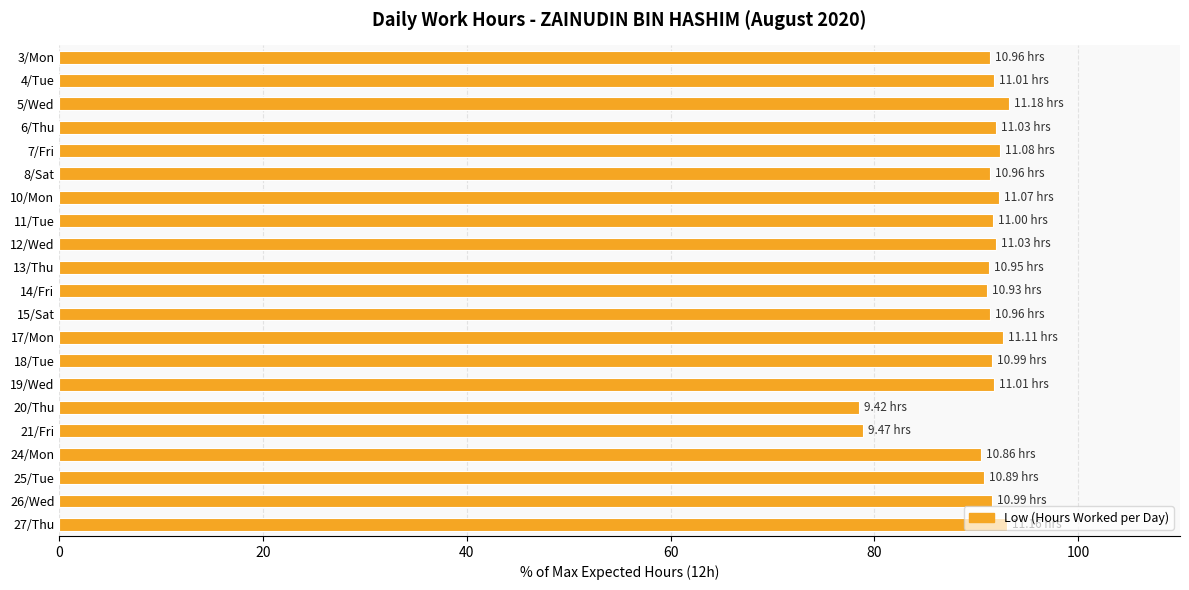

Between 11/Tue and 21/Fri, which is larger?

11/Tue